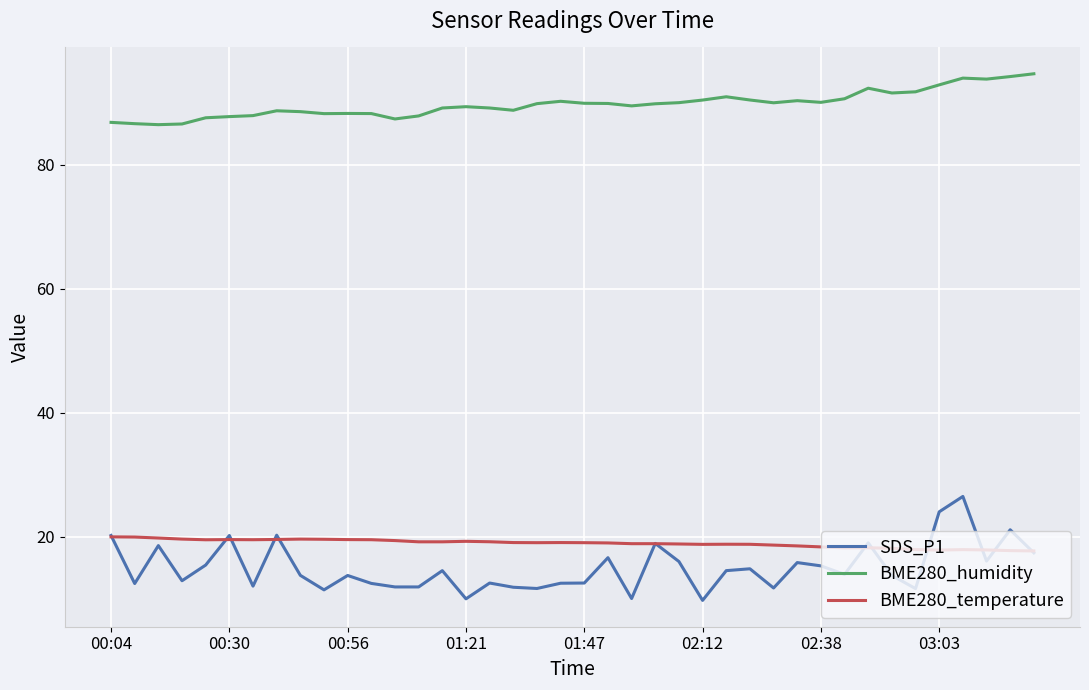

At how many categories does at least one series exceed 85?

40